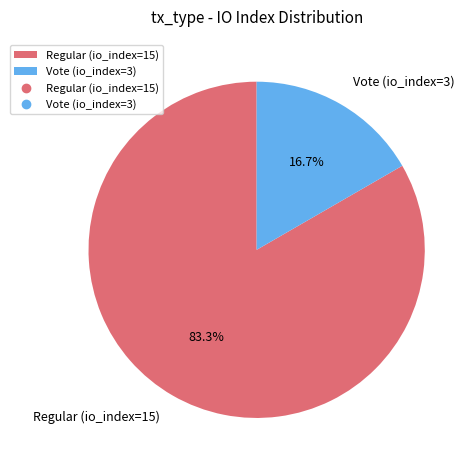

Rank the categories by value from lowest to highest.

Vote (io_index=3), Regular (io_index=15)